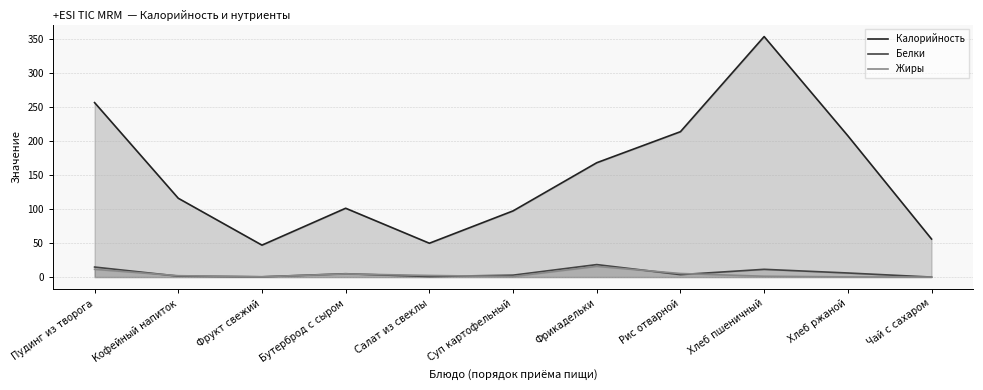

How many values in Белки are above zero?

10